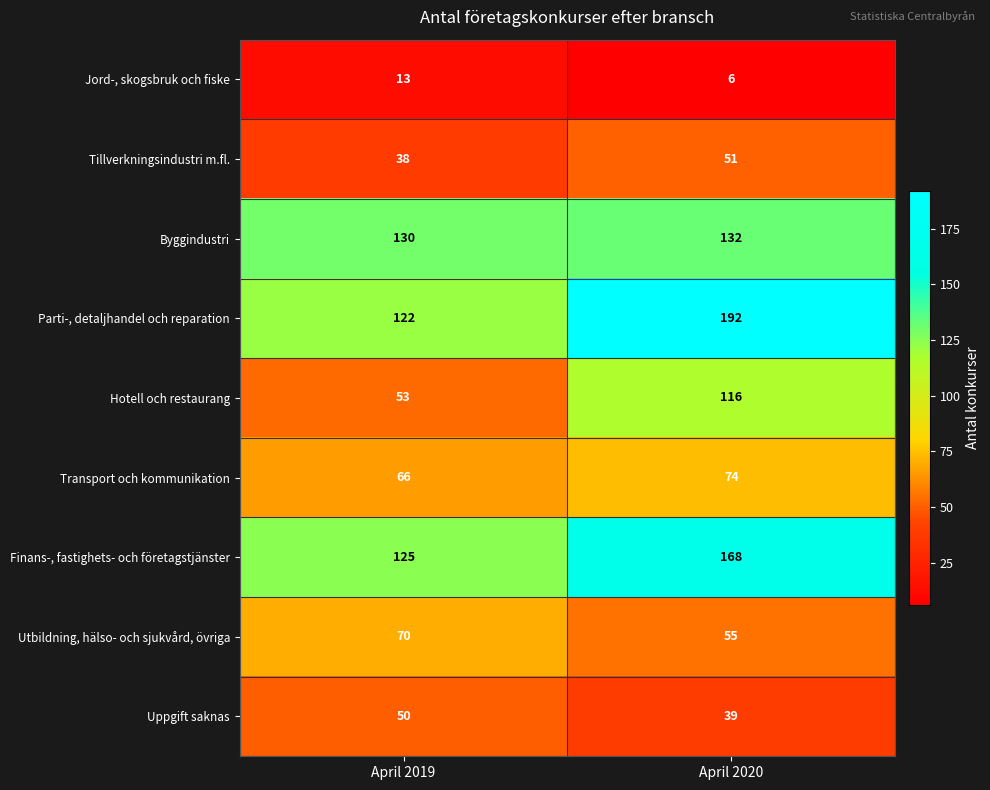

What is the total value across all series at April 2020?

833